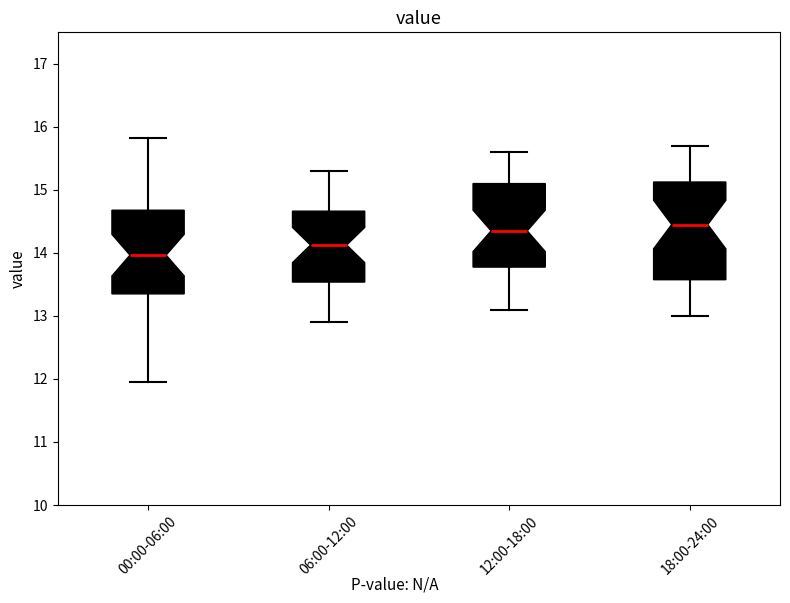

Reading left to right, read every box against the y-axis: the position of its median line, the range the box covers, and the ends of its whiskers. The values are not printed on the chart, so give them approximately, as read against the axis.

00:00-06:00: median 14.0, box 13.4 to 14.7, whiskers 12.0 to 15.8
06:00-12:00: median 14.1, box 13.5 to 14.7, whiskers 12.9 to 15.3
12:00-18:00: median 14.4, box 13.8 to 15.1, whiskers 13.1 to 15.6
18:00-24:00: median 14.5, box 13.6 to 15.1, whiskers 13.0 to 15.7